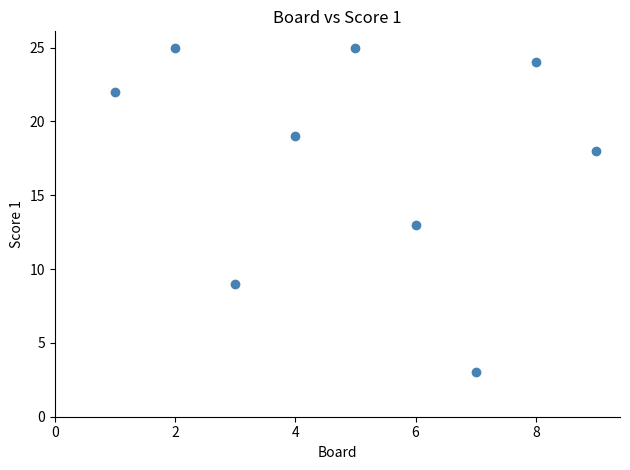

What is the range of X values (max minus min)?

8